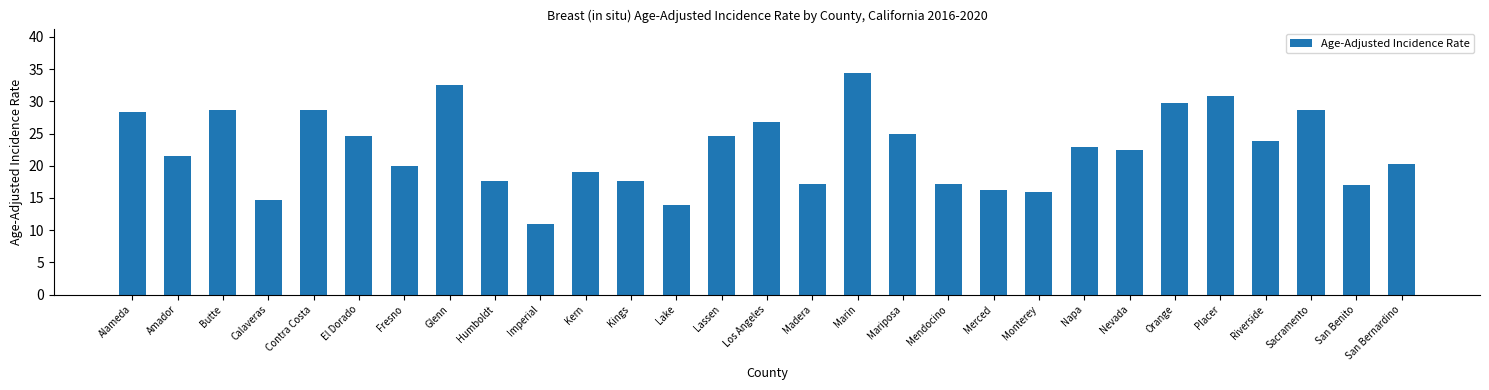

Approximately how many times larger is the value at Fresno compared to Lake?

1.4